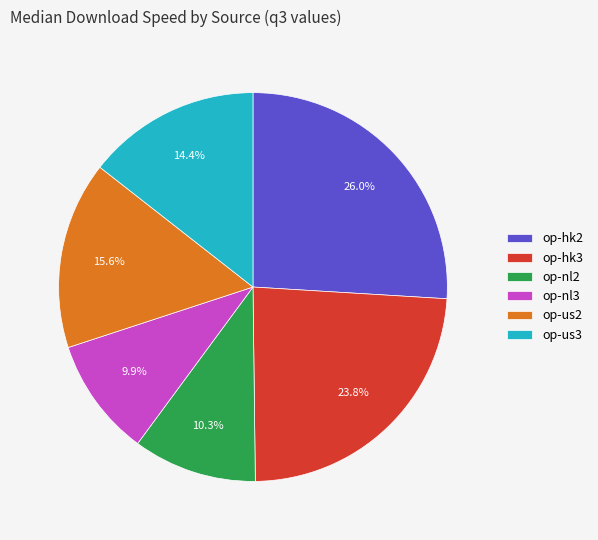

Which category has the biggest portion of the pie?

op-hk2